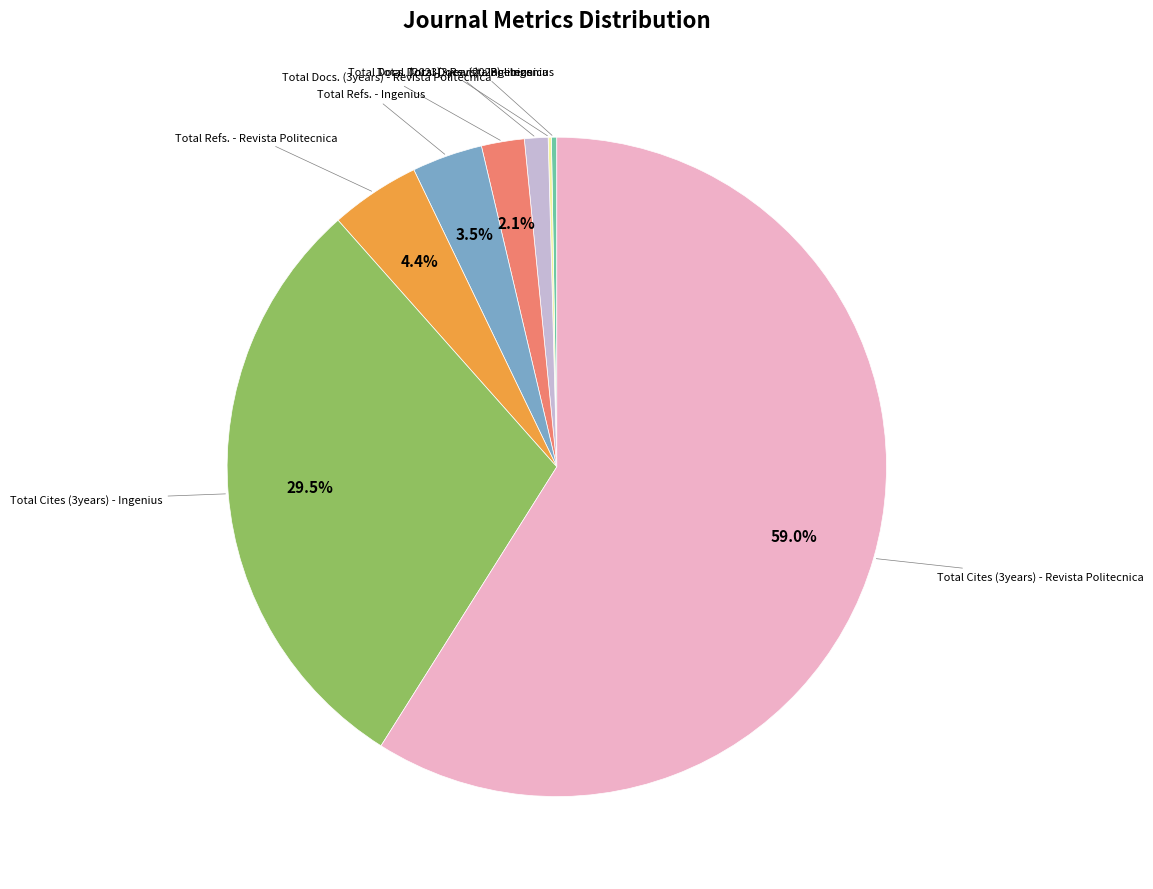

Is there any slice that represents more than half of the pie?

Yes